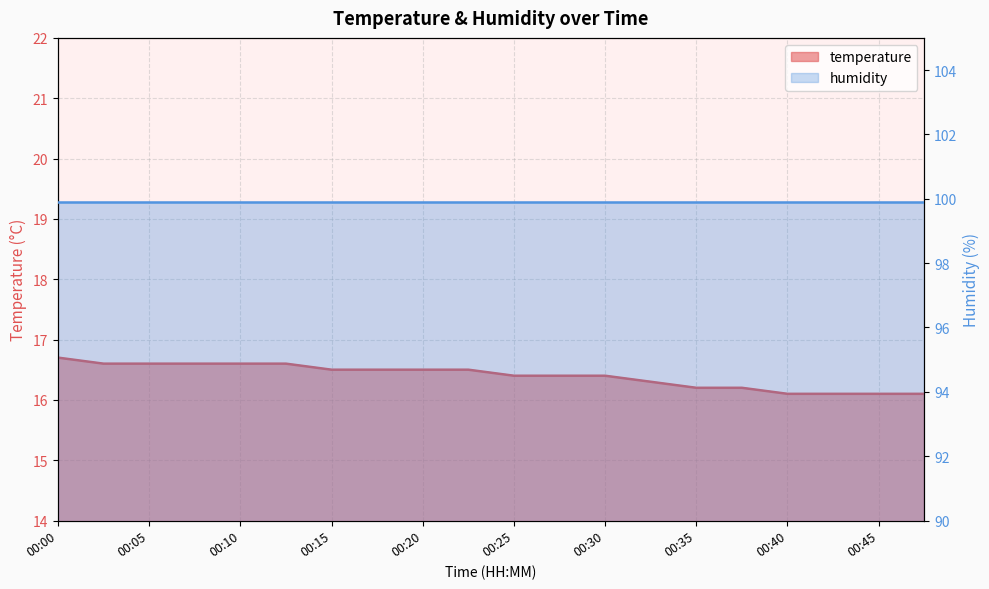

What is the change in value from 00:20 to 00:42?

-0.4